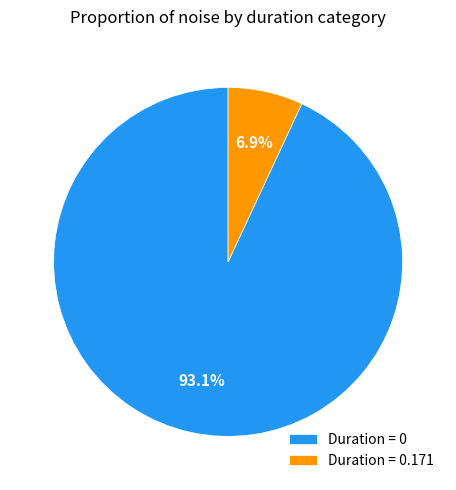

Which has a higher value, Duration = 0.171 or Duration = 0?

Duration = 0